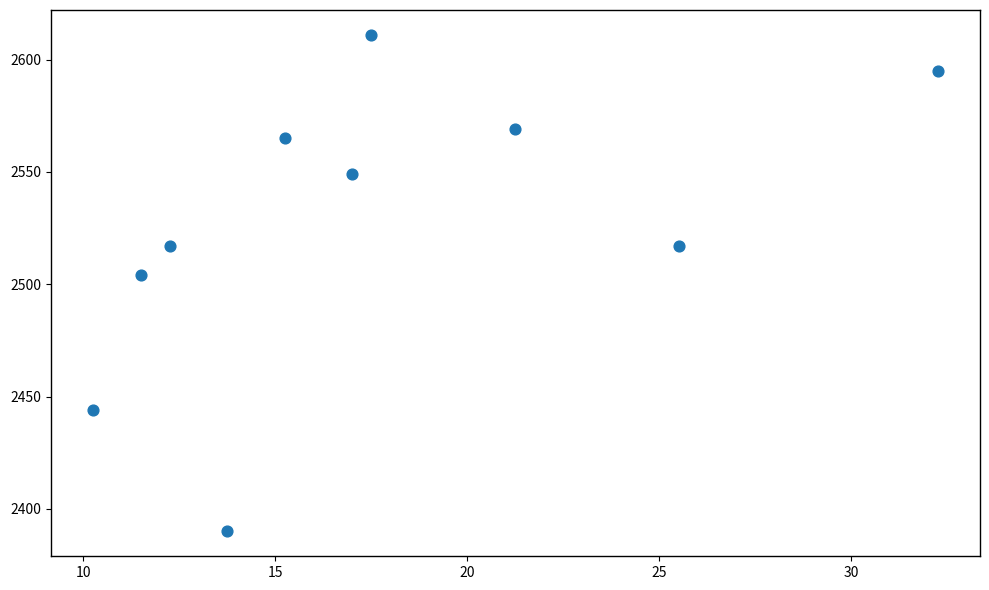

What is the average Y value?

2526